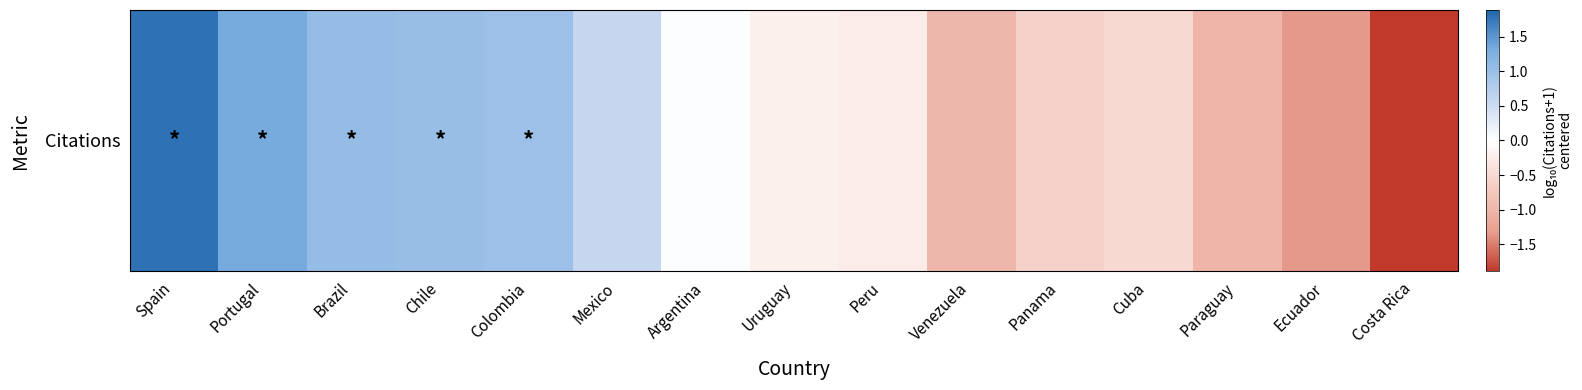

Which has a higher value, Peru or Costa Rica?

Peru